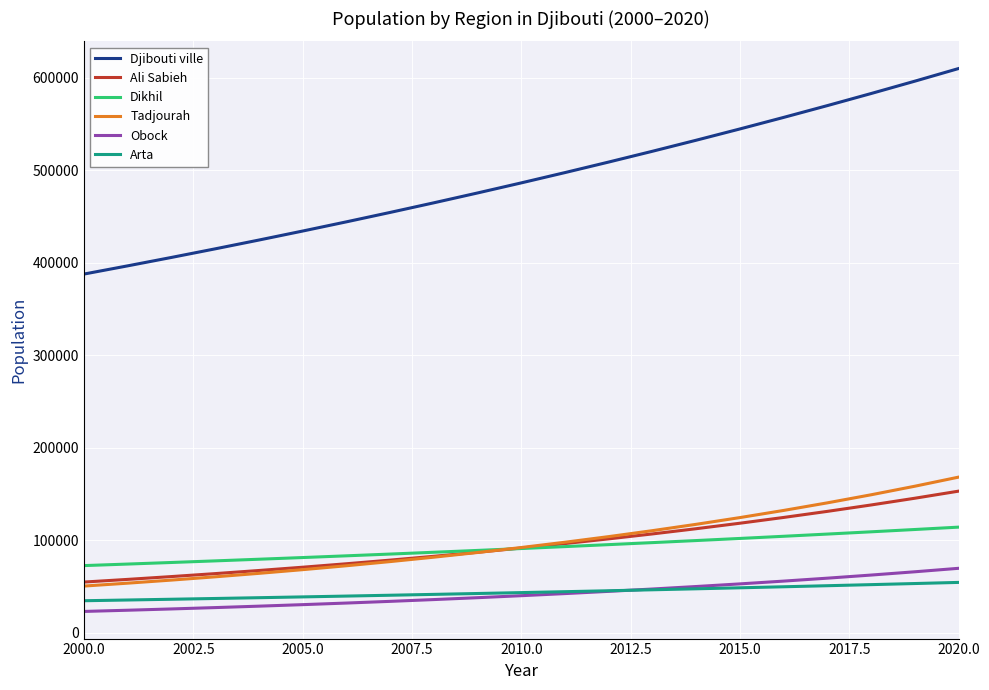

What is the smallest value displayed?

22994.9